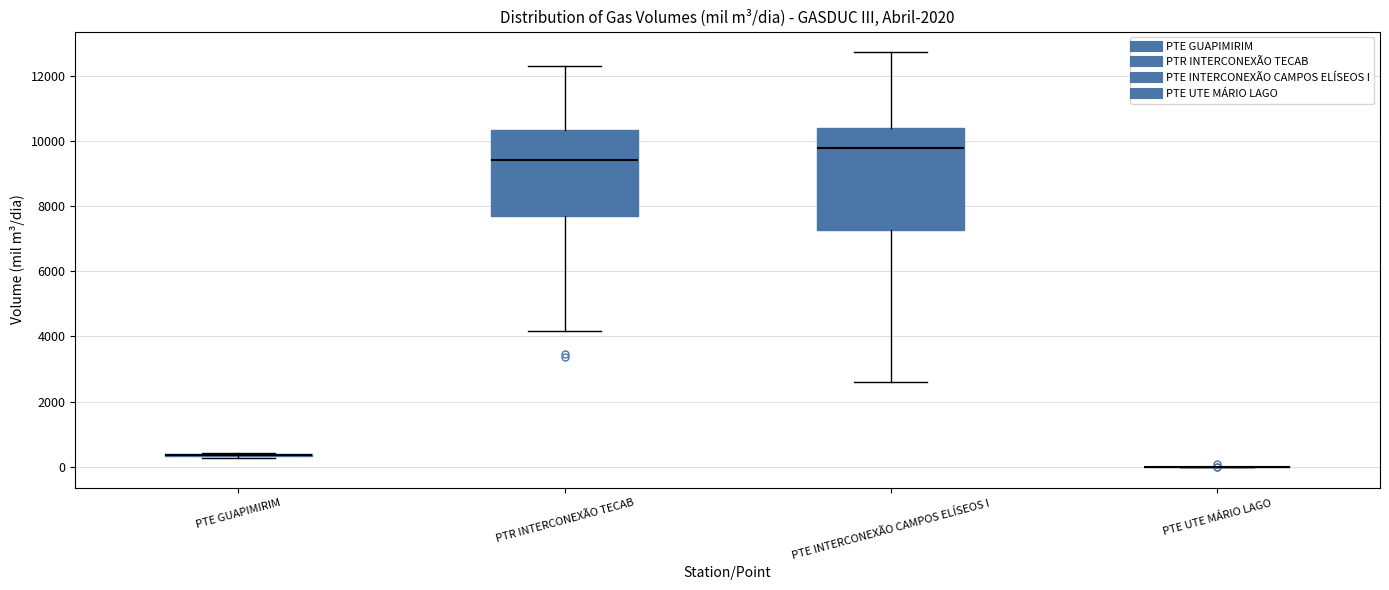

Reading left to right, transcribe this box plot: for each box, give where its median line is, the range the box spans, and where its two whiskers end, as read against the y-axis. The values are not printed on the chart, so give them approximately, as read against the axis.

PTE GUAPIMIRIM: box collapsed to a line at 400, whiskers 200 to 400
PTR INTERCONEXÃO TECAB: median 9400, box 7600 to 10400, whiskers 4200 to 12200
PTE INTERCONEXÃO CAMPOS ELÍSEOS I: median 9800, box 7200 to 10400, whiskers 2600 to 12800
PTE UTE MÁRIO LAGO: box collapsed to a line at 0, whiskers 0 to 0